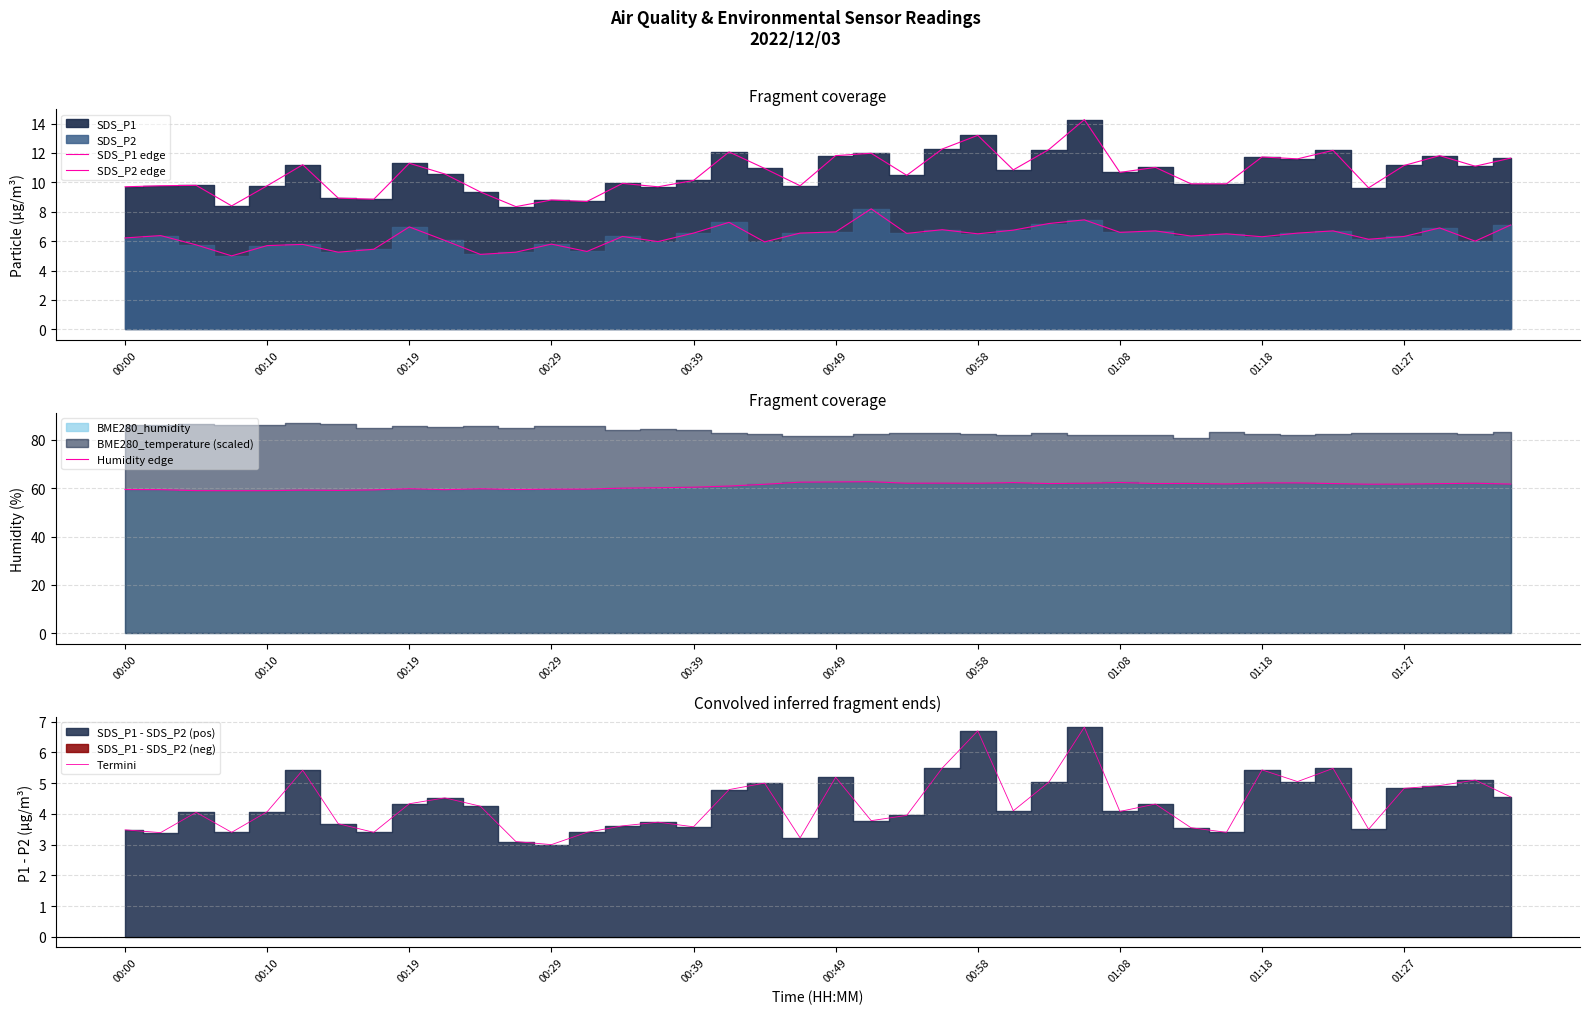

How many data points in Humidity edge are less than 61?

18